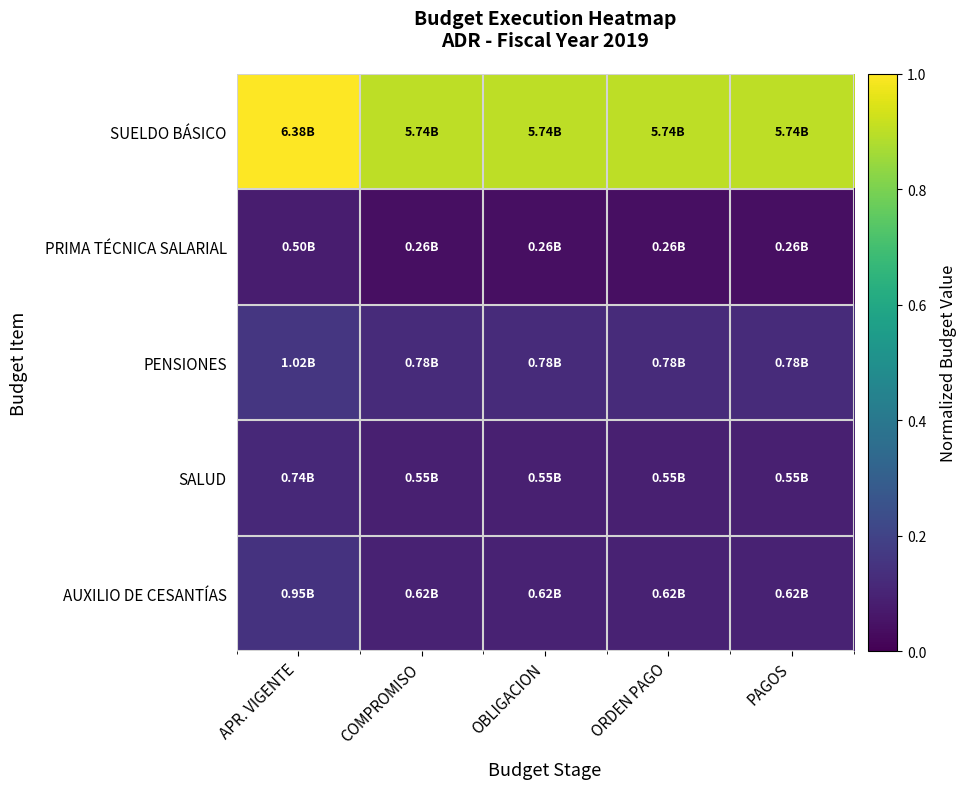

Which series has the largest total across all categories?

SUELDO BÁSICO